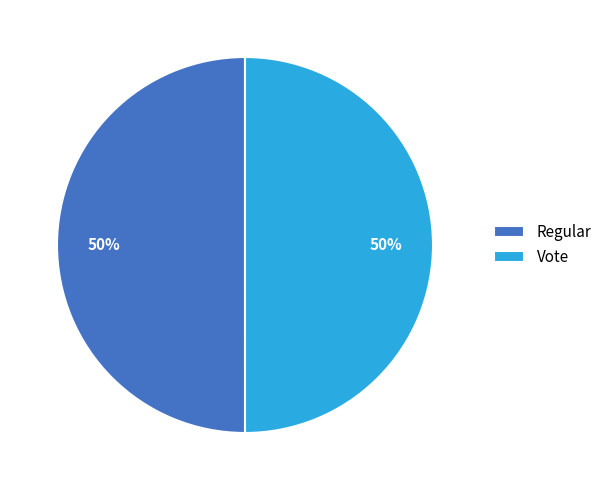

Is the sum of Regular and Vote greater than half?

Yes